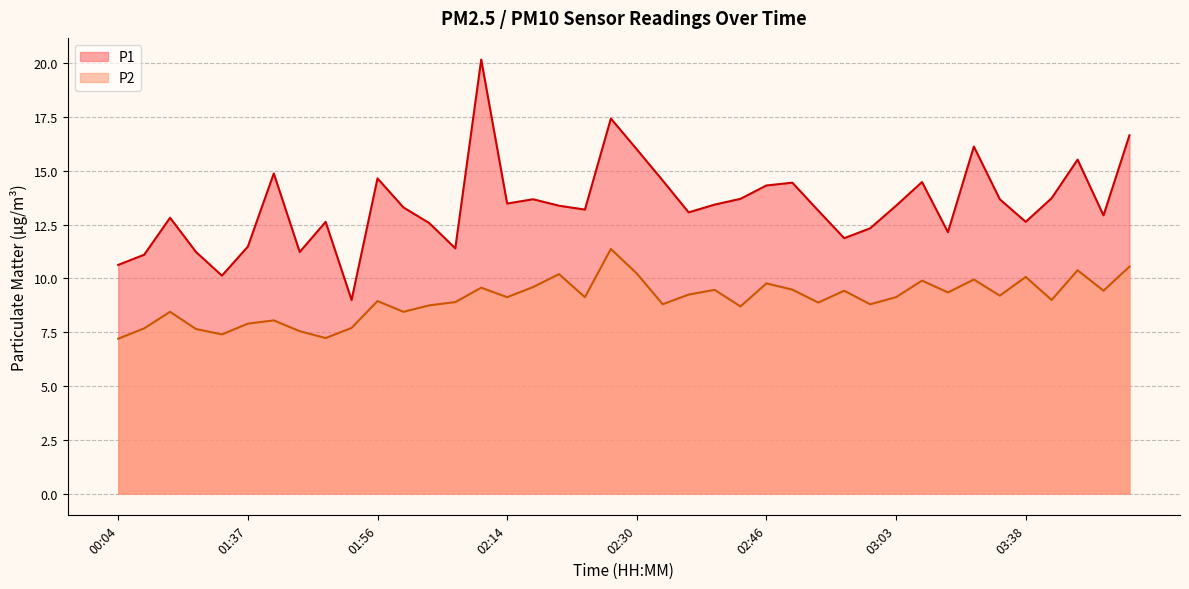

In P1, how many points are higher than both neighbors (excluding endpoints)?

11